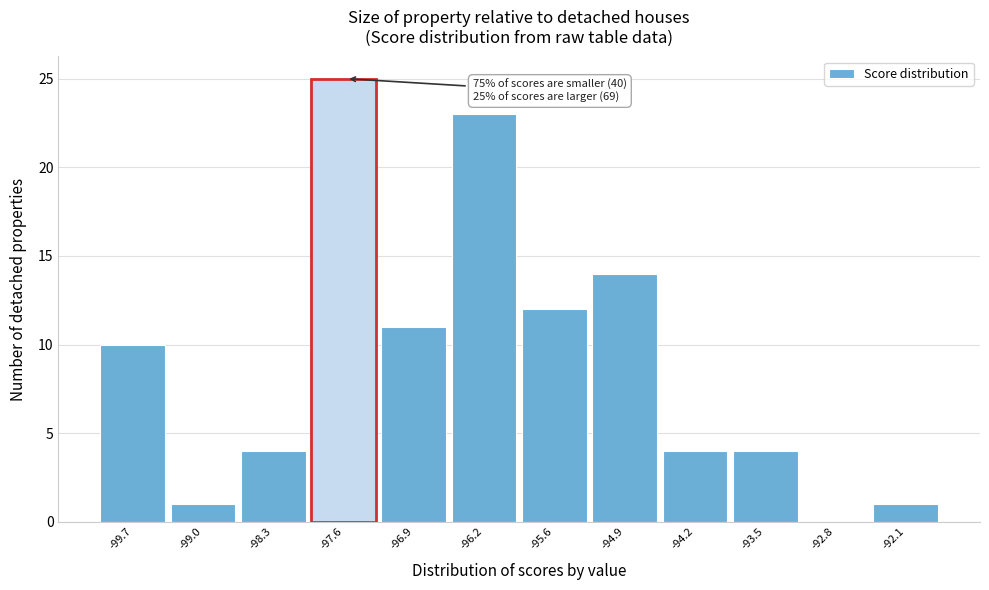

Reading left to right, extract all data points from this chart.

-99.7=10	-99.0=1	-98.3=4	-97.6=25	-96.9=11	-96.2=23	-95.6=12	-94.9=14	-94.2=4	-93.5=4	-92.8=0	-92.1=1